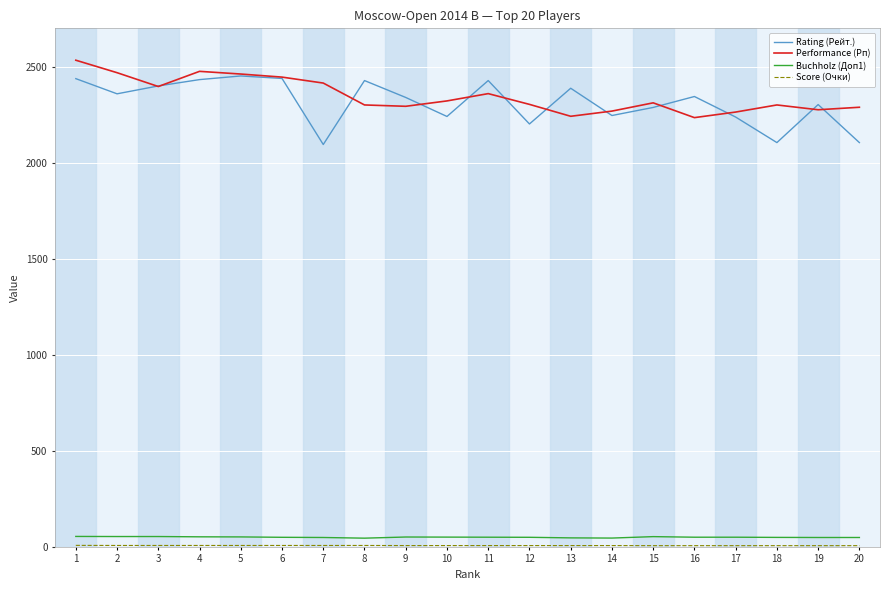

Between 4 and 7, which series saw the biggest shift?

Rating (Рейт.)